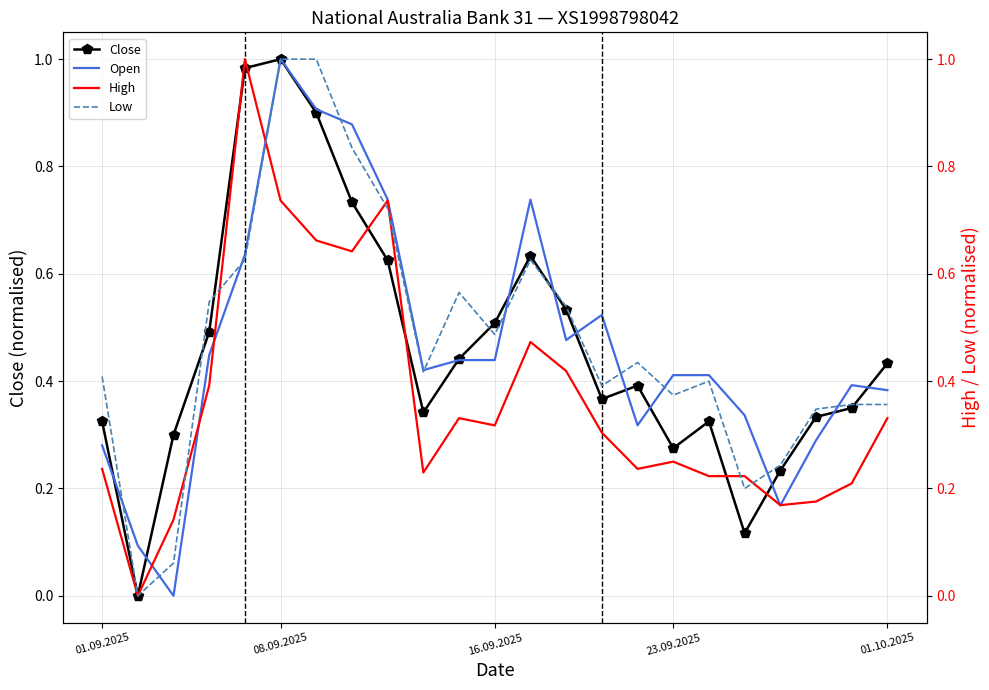

At which category does Open reach its first local peak?

08.09.2025